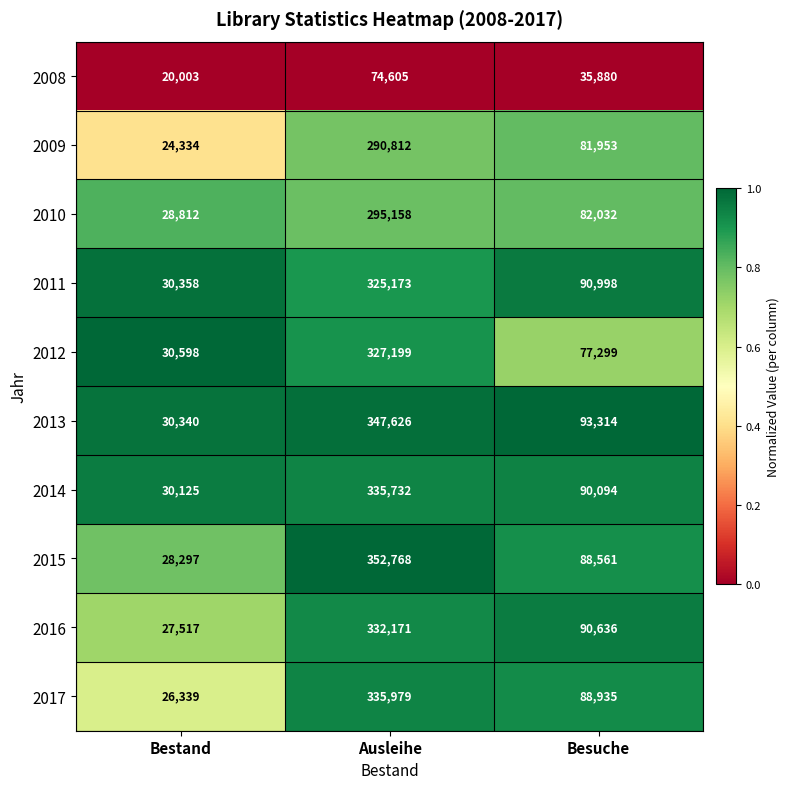

Which series has the largest range (max minus min)?

2015